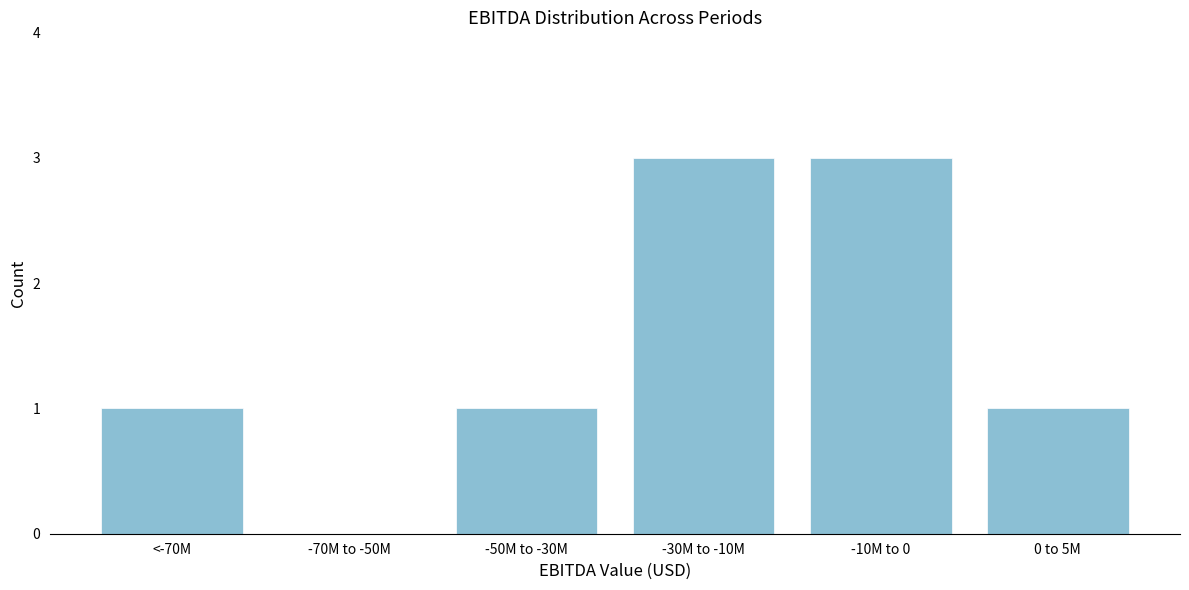

Reading right to left, extract all data points from this chart.

0 to 5M=1	-10M to 0=3	-30M to -10M=3	-50M to -30M=1	-70M to -50M=0	<-70M=1